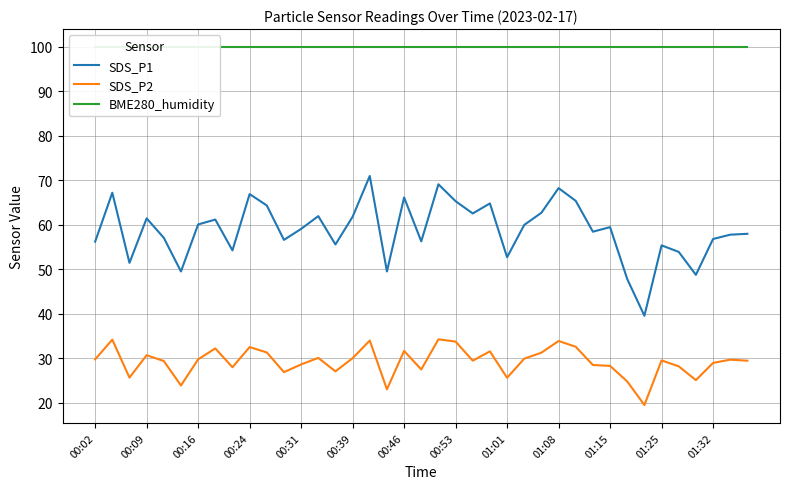

List the series in order of their overall mean, highest first.

BME280_humidity, SDS_P1, SDS_P2